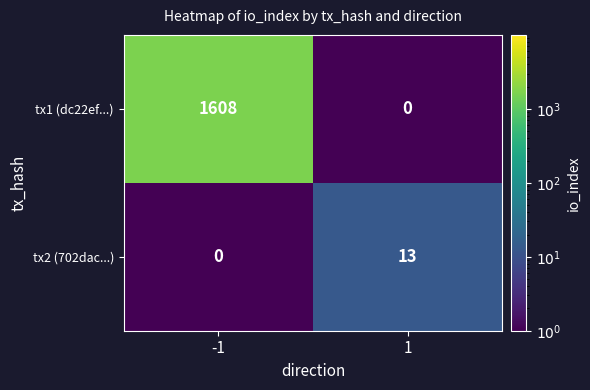

What is the spread (max minus min) of values at -1?

1608